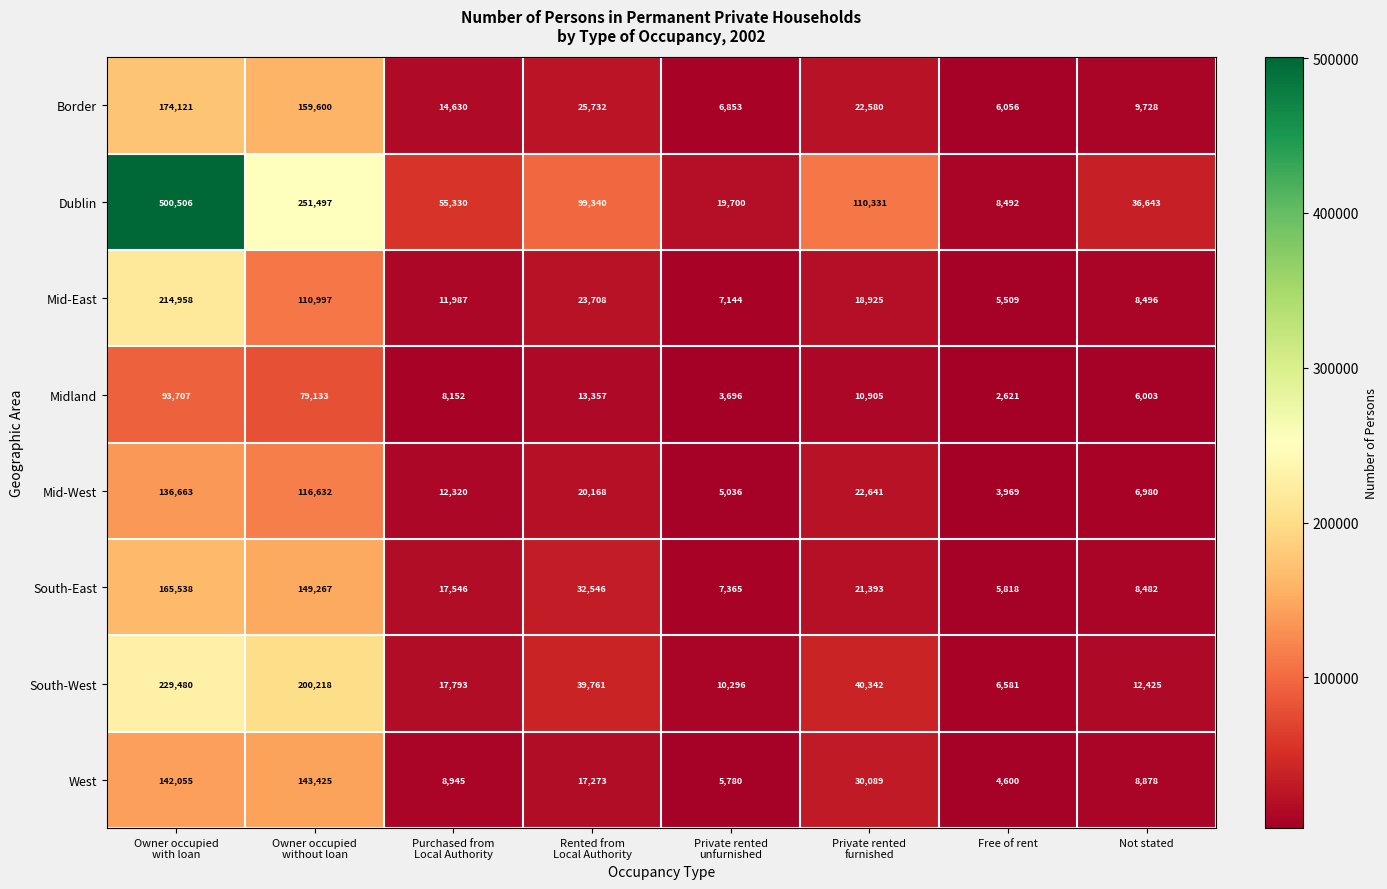

At which category does the chart reach its minimum across all series?

Free of rent